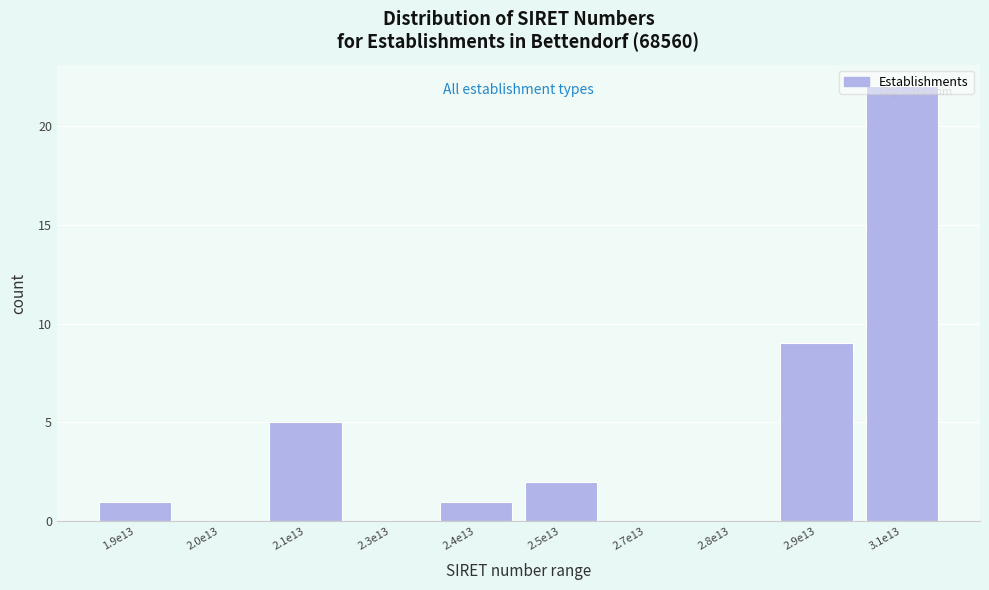

Which has a higher value, 2.8e13 or 2.9e13?

2.9e13